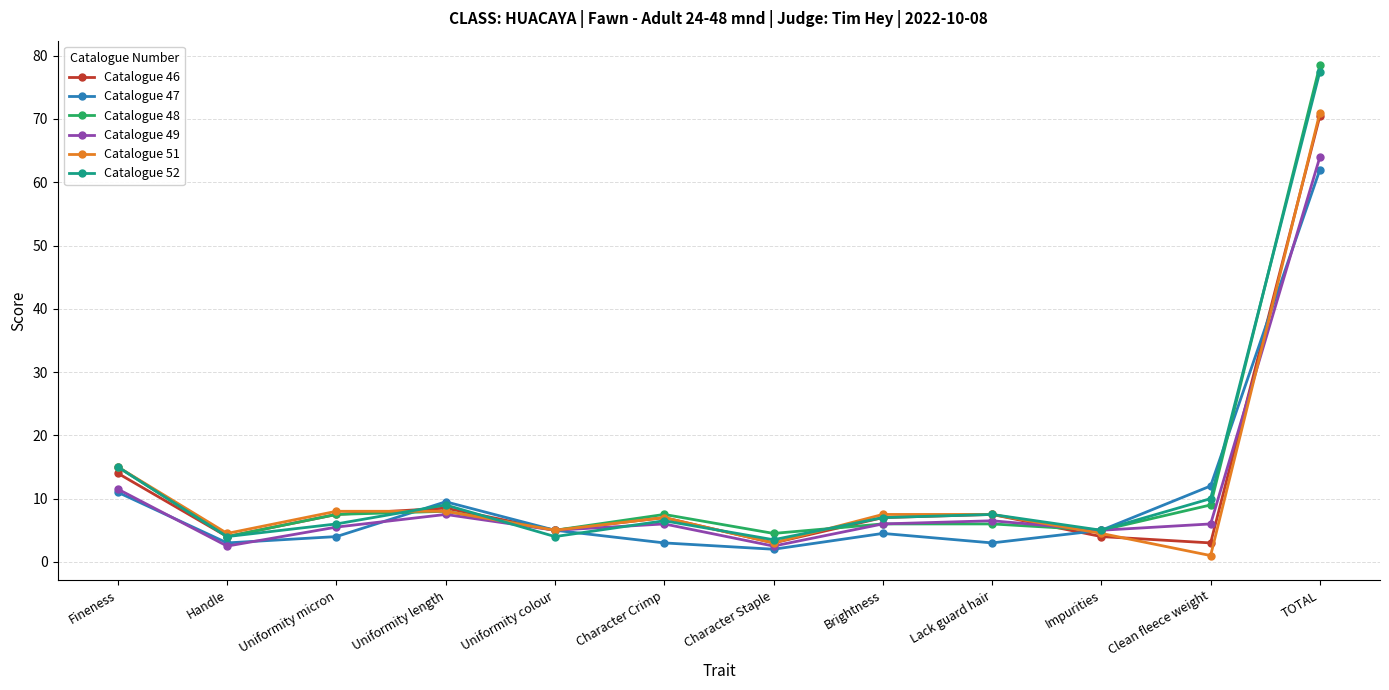

In Catalogue 51, how many points are lower than both neighbors (excluding endpoints)?

4